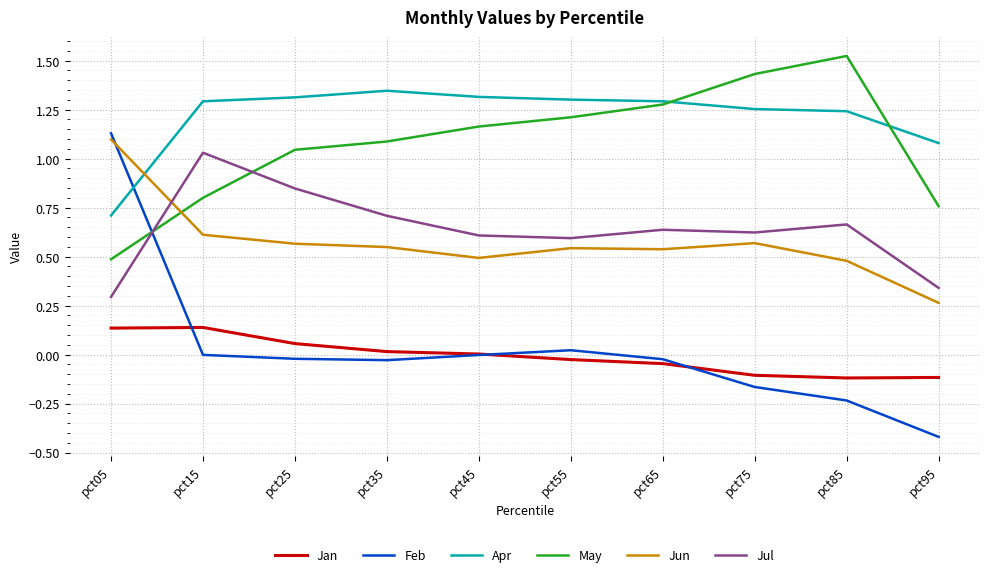

True or false: Jan and Jul cross at least once.

False